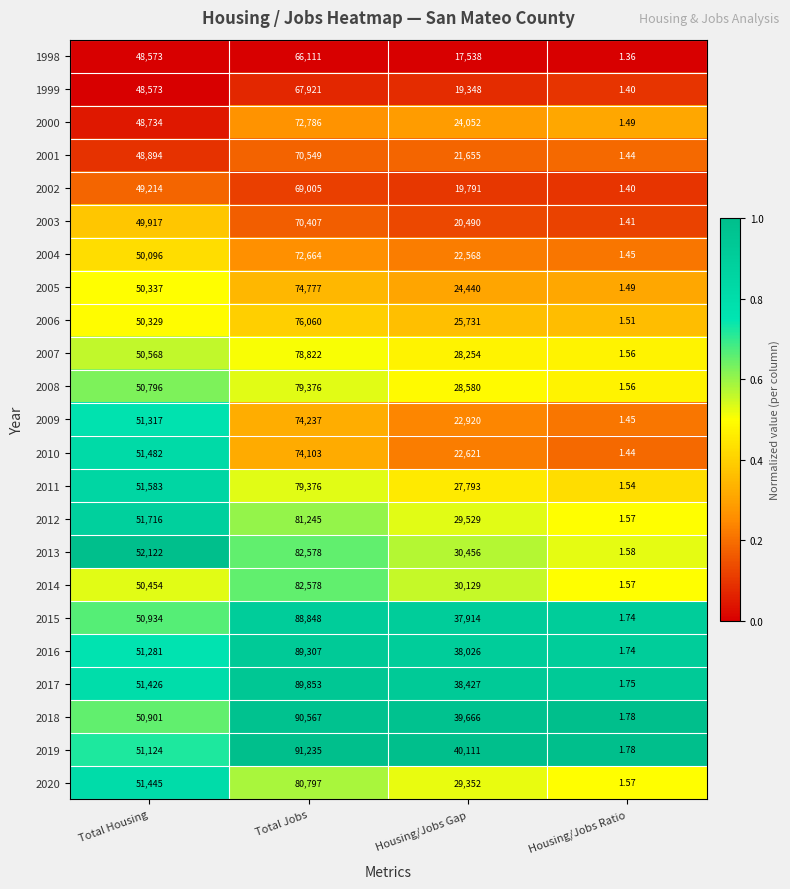

Rank the categories by 2010 value from highest to lowest.

Total Jobs, Total Housing, Housing/Jobs Gap, Housing/Jobs Ratio